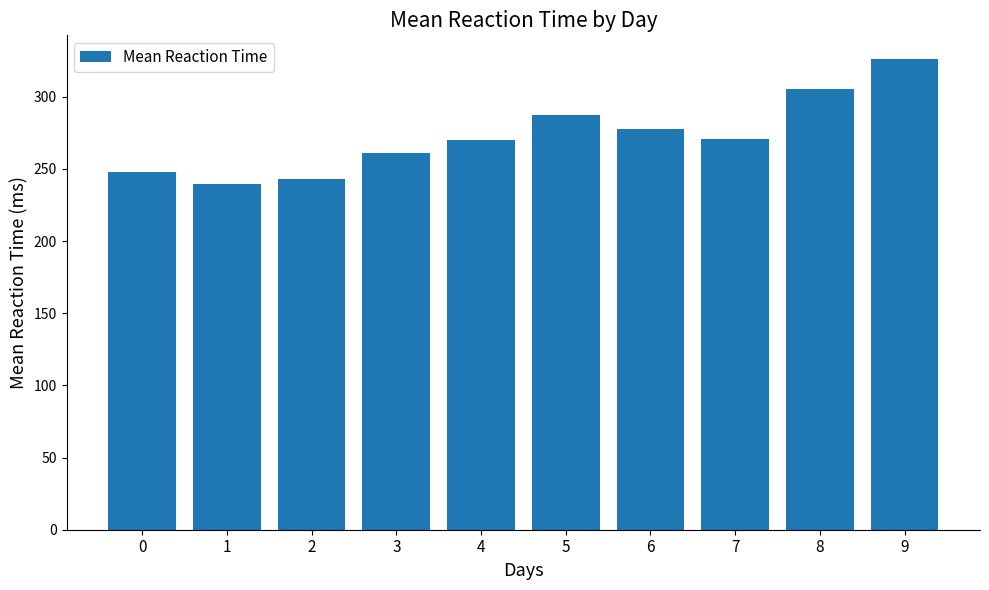

What is the difference between the values at 0 and 3?

12.8